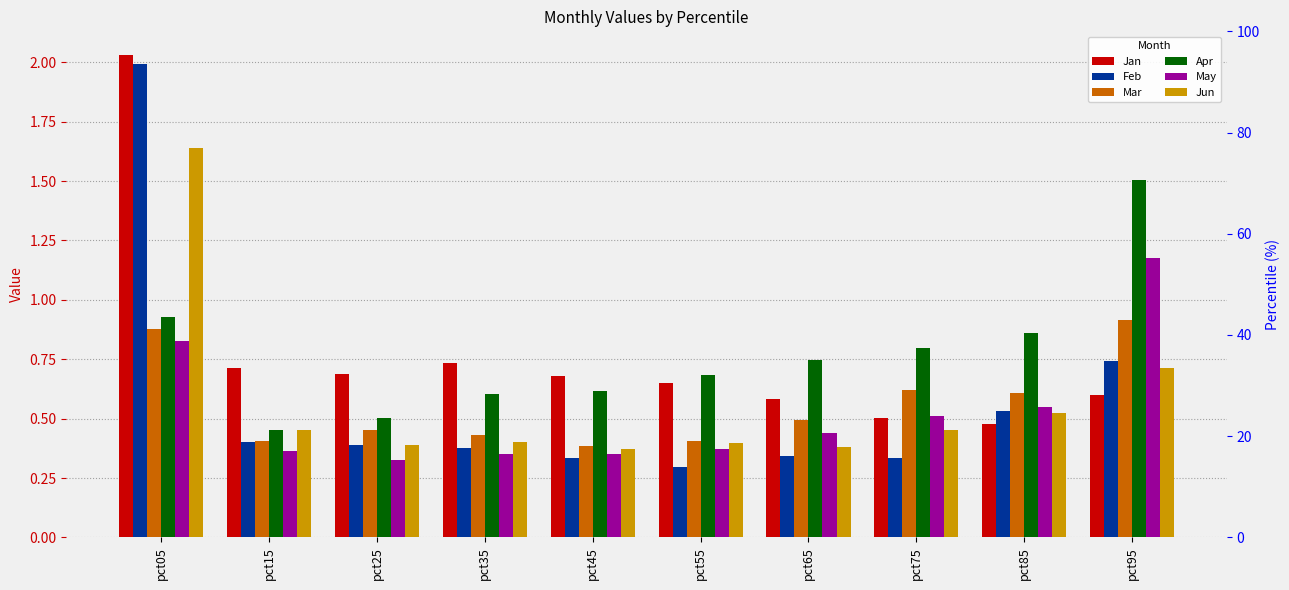

What are all the series names shown in the legend?

Jan, Feb, Mar, Apr, May, Jun